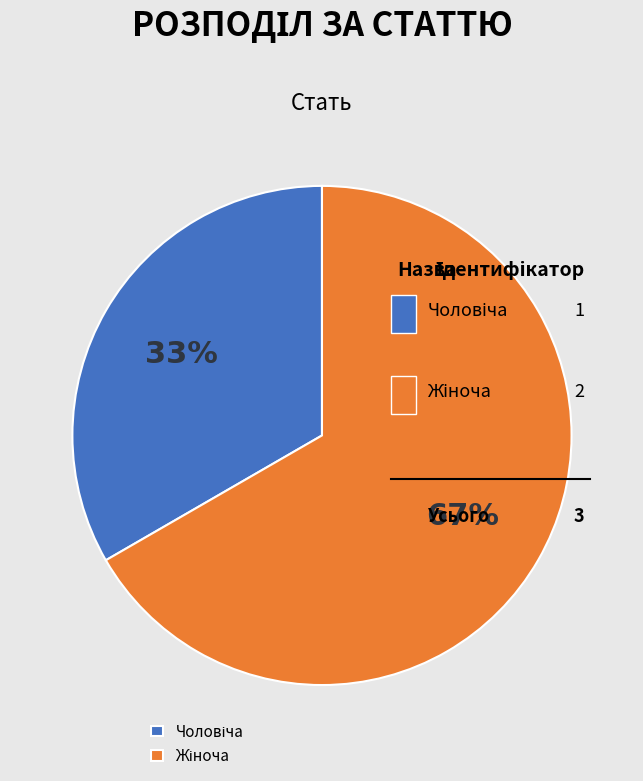

What percentage is the Жіноча slice, to the nearest percent?

67%